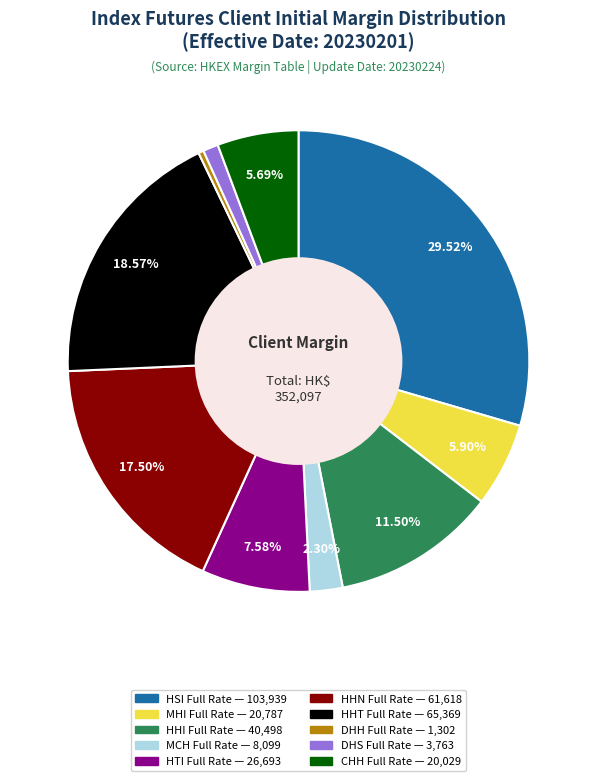

Is HHT Full Rate the majority of the pie?

No